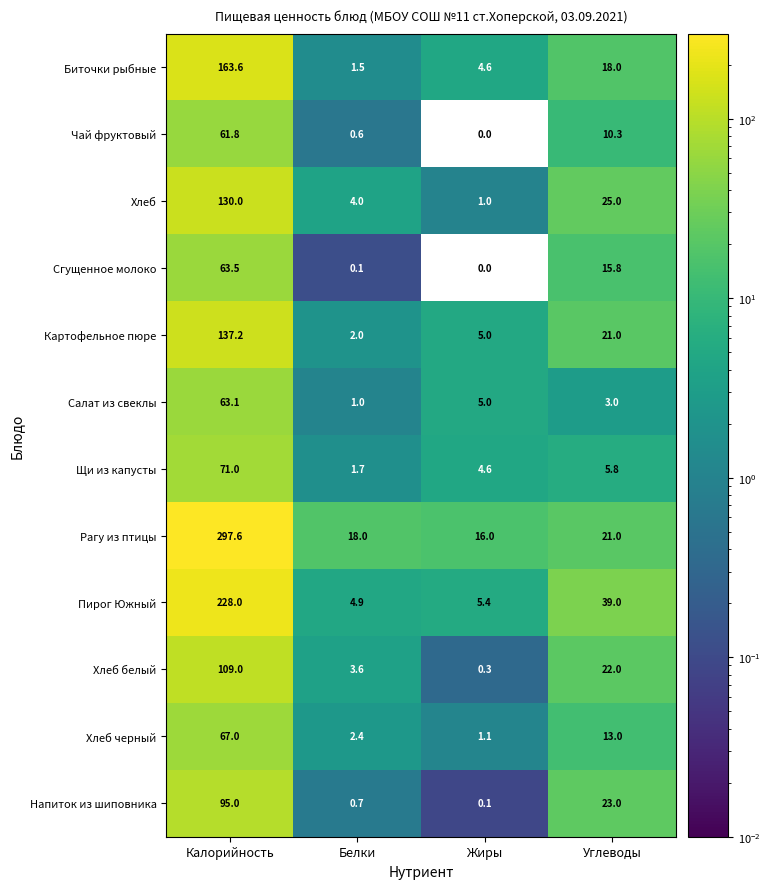

What is the spread (max minus min) of values at Углеводы?

36.0